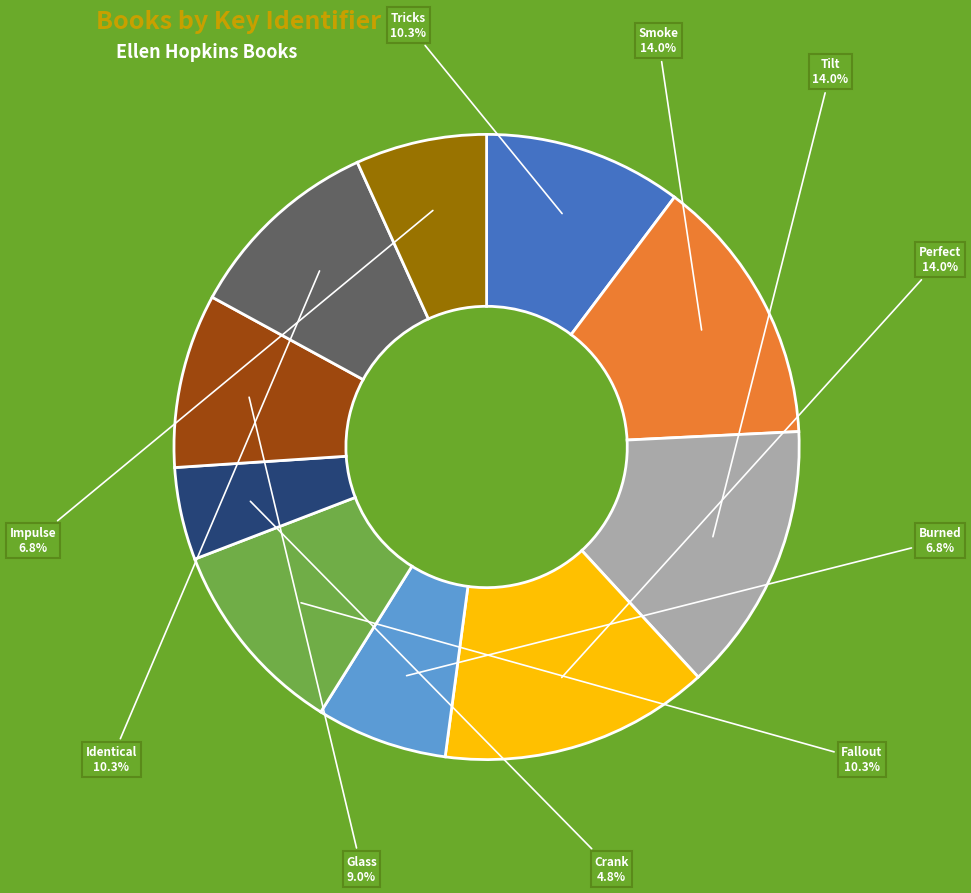

How many segments does this pie chart have?

10